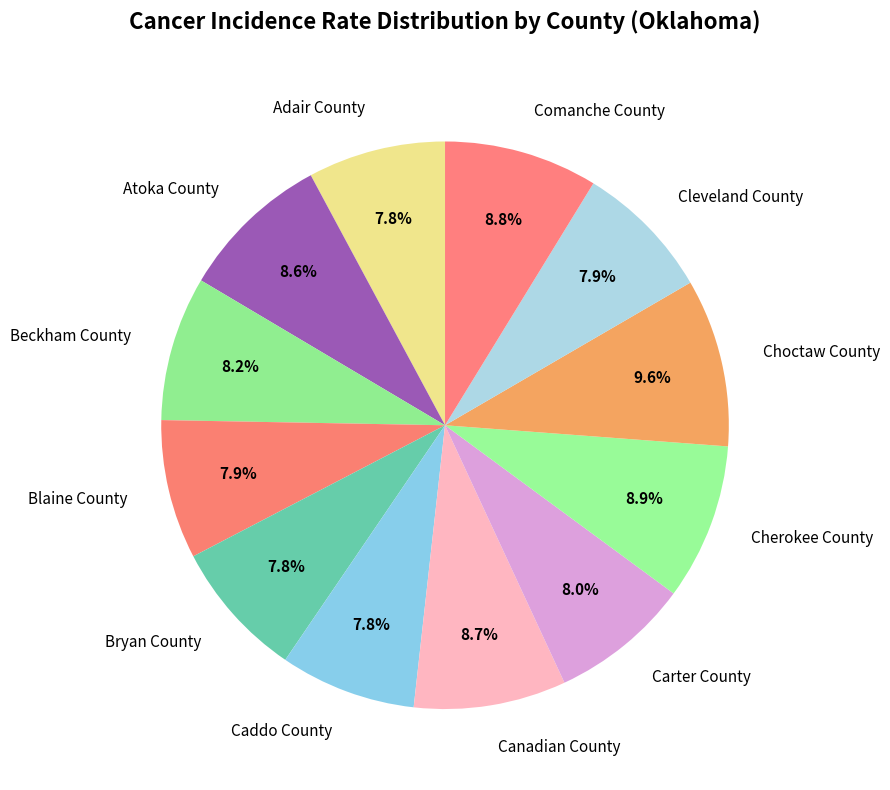

Count the number of slices in the pie.

12